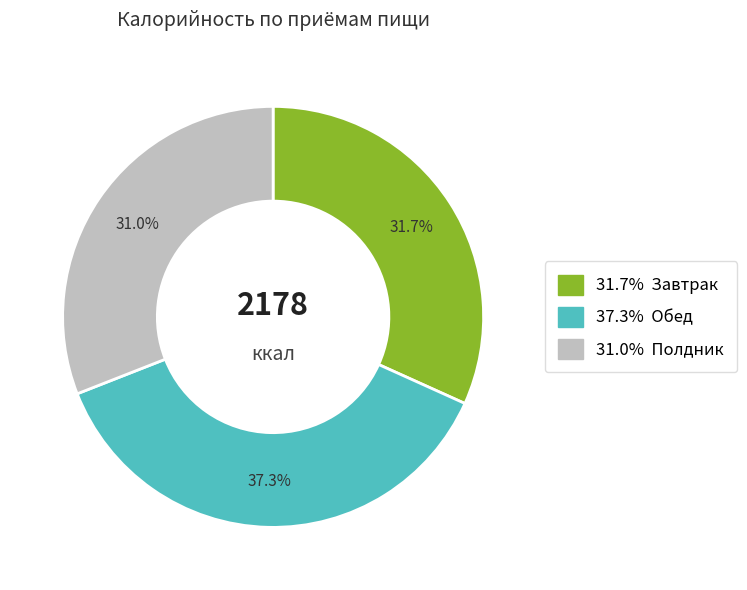

Is there any slice that represents more than half of the pie?

No